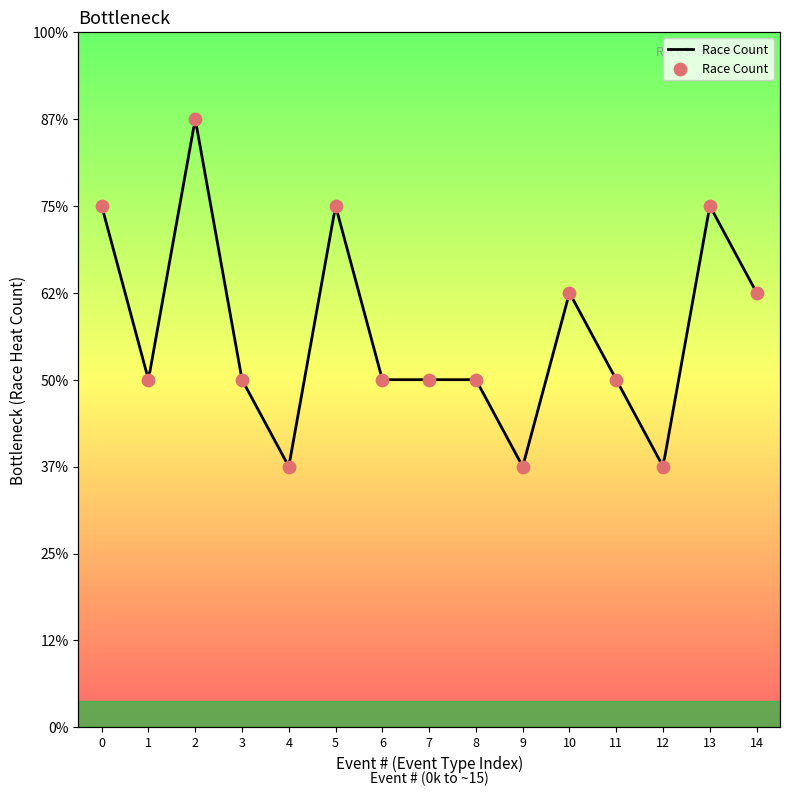

What is the ratio of the value at 7 to the value at 8?

1.0